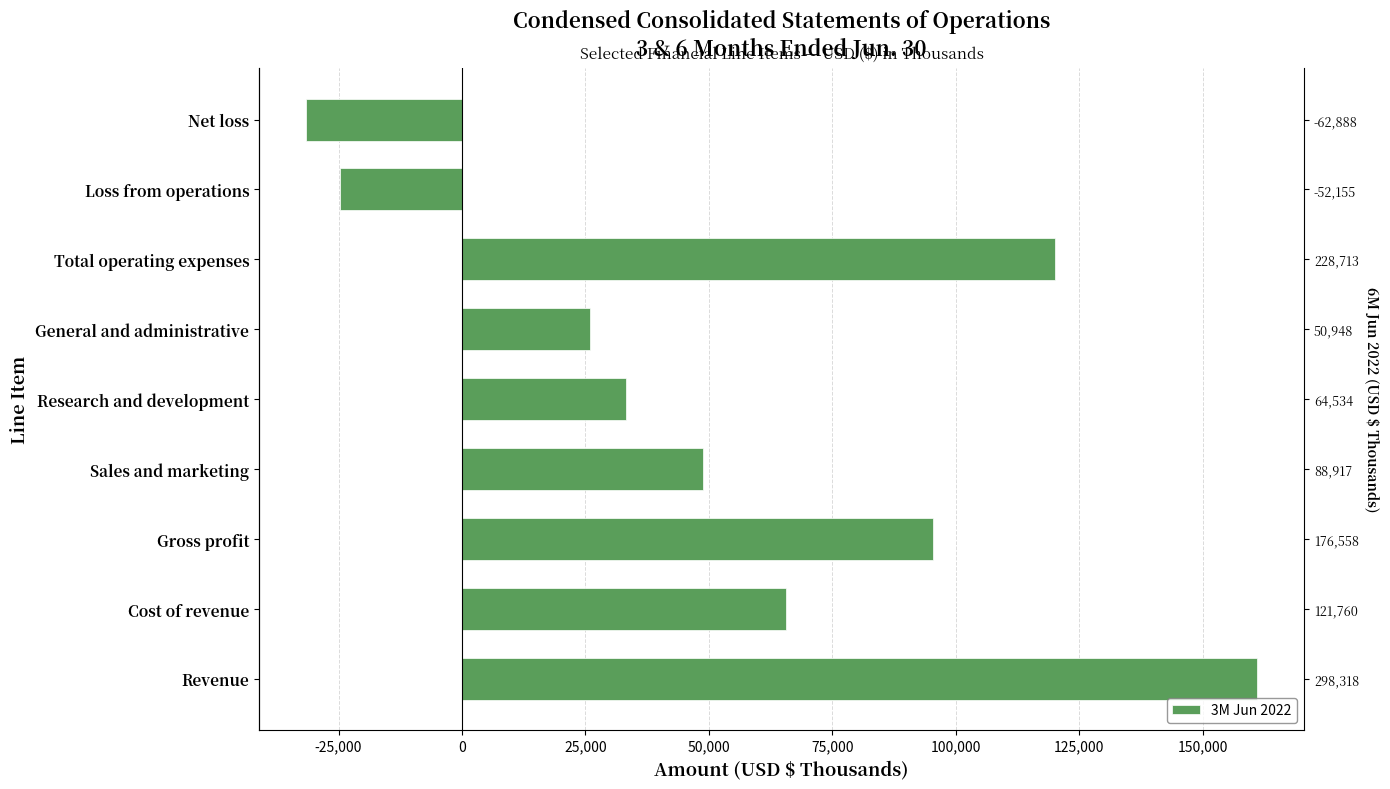

Is it true that the value at Net loss is -10750?

False